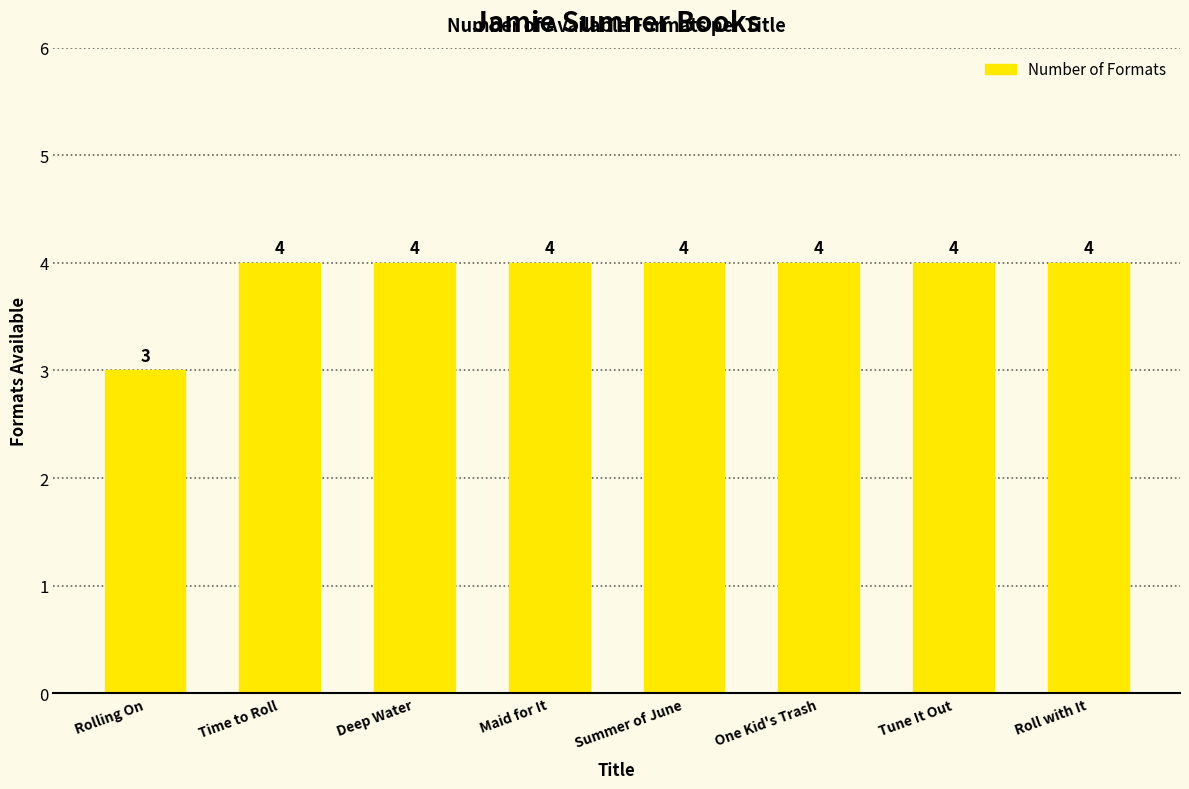

What is the greatest value displayed?

4